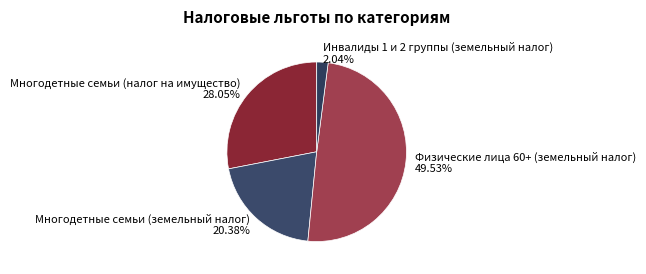

Rank the categories by value from lowest to highest.

Инвалиды 1 и 2 группы (земельный налог), Многодетные семьи (земельный налог), Многодетные семьи (налог на имущество), Физические лица 60+ (земельный налог)